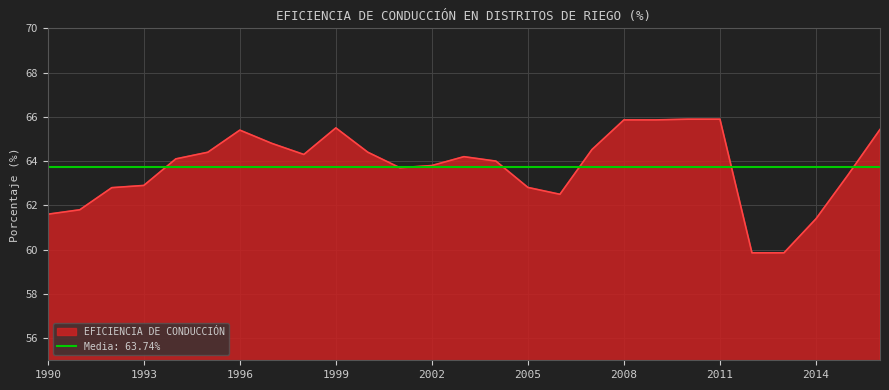

At which category does the chart reach its minimum across all series?

2012